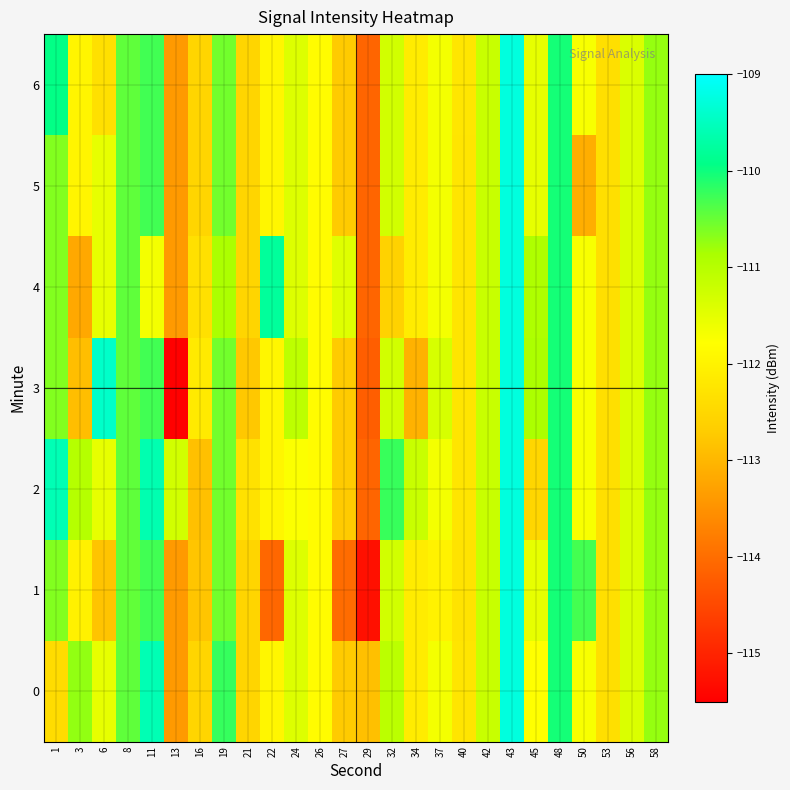

At which category is the sum across all series the highest?

43